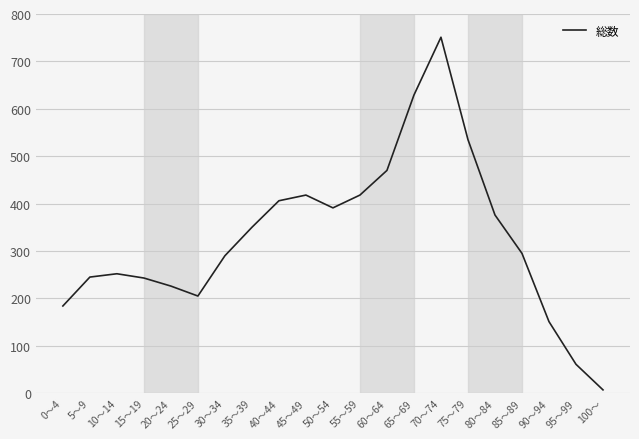

What is the difference between the maximum and minimum values?

744